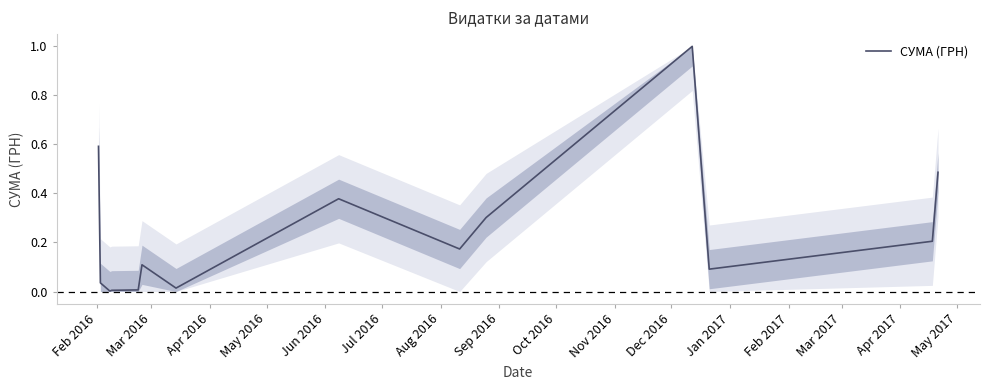

True or false: the data has more than 1 interior local peaks.

True